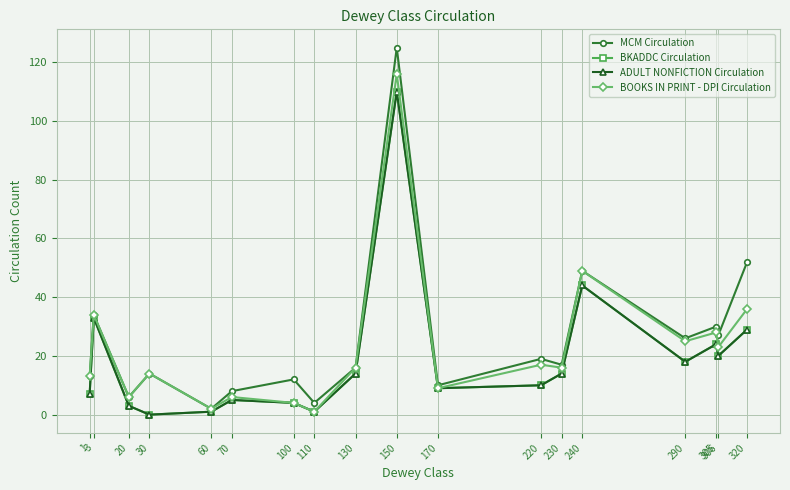

What is the maximum value for MCM Circulation?

125